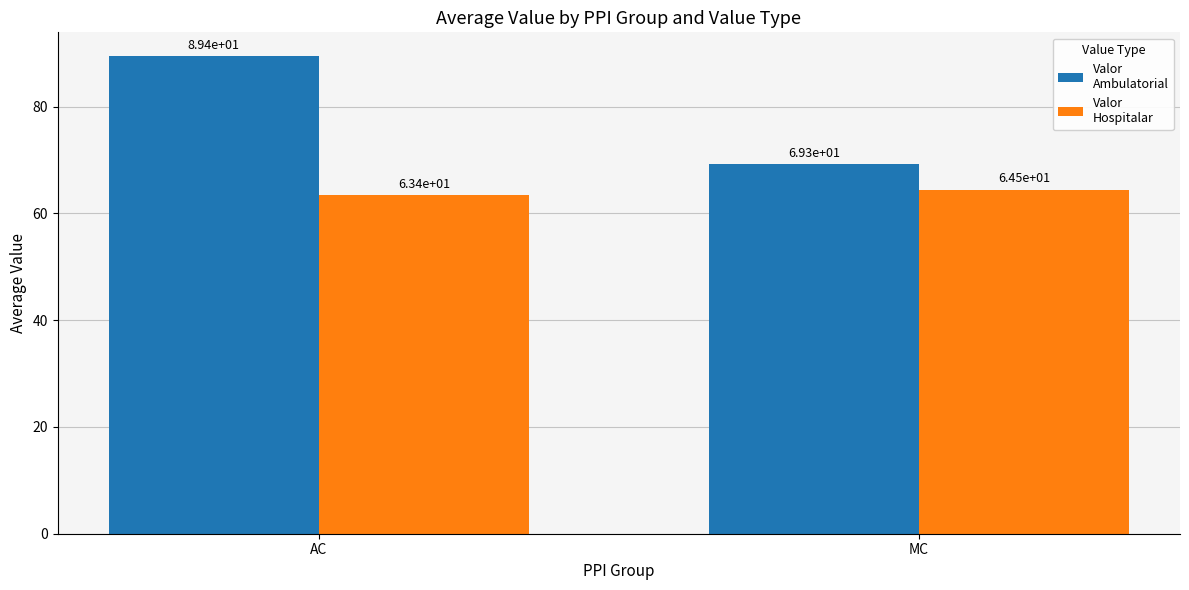

At which category does the chart reach its minimum across all series?

AC